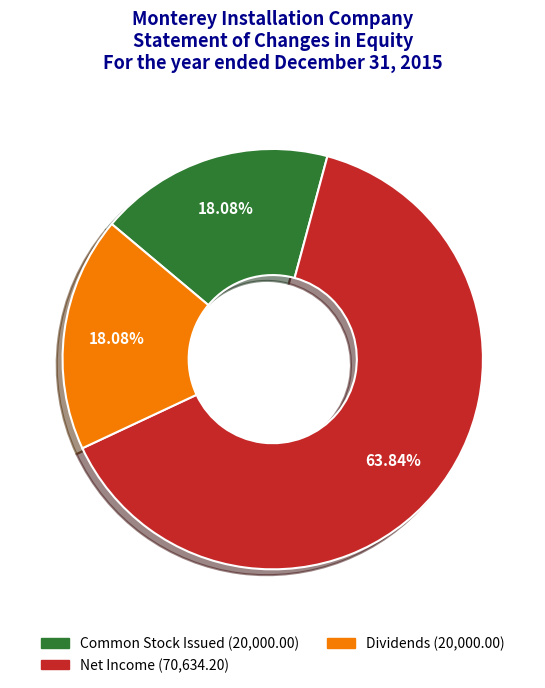

What percentage is the Dividends slice, to the nearest percent?

18%